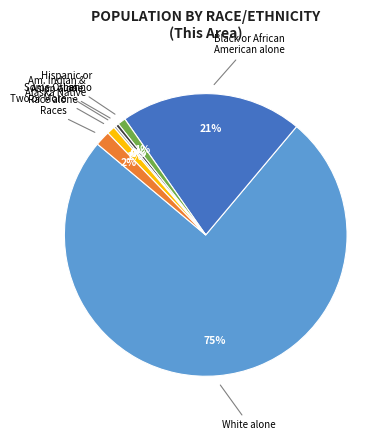

To the nearest percent, what is the difference between the largest and smallest slice percentages?

75%